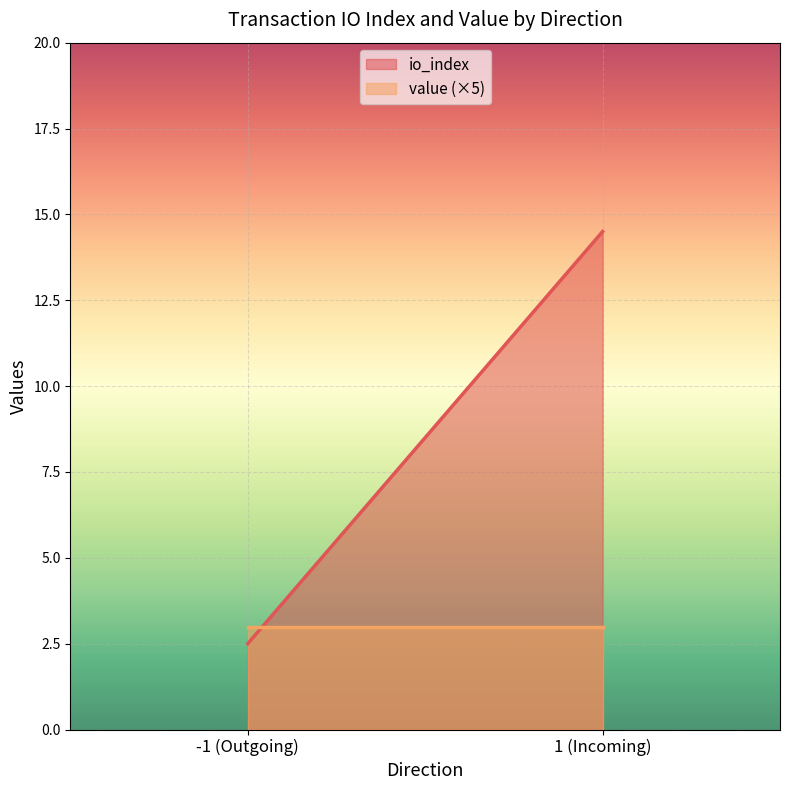

Which category has the lowest value across all series?

-1 (Outgoing)